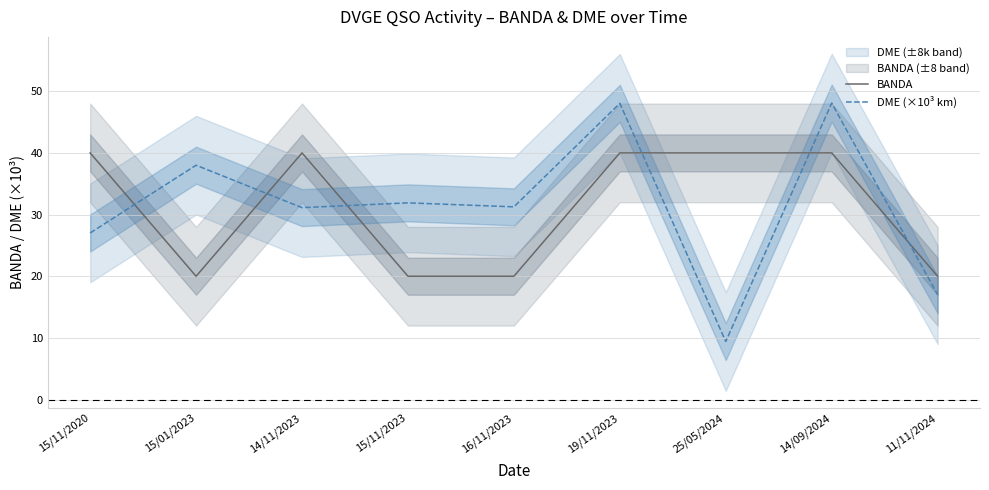

What are all the series names shown in the legend?

BANDA, DME (×10³ km)